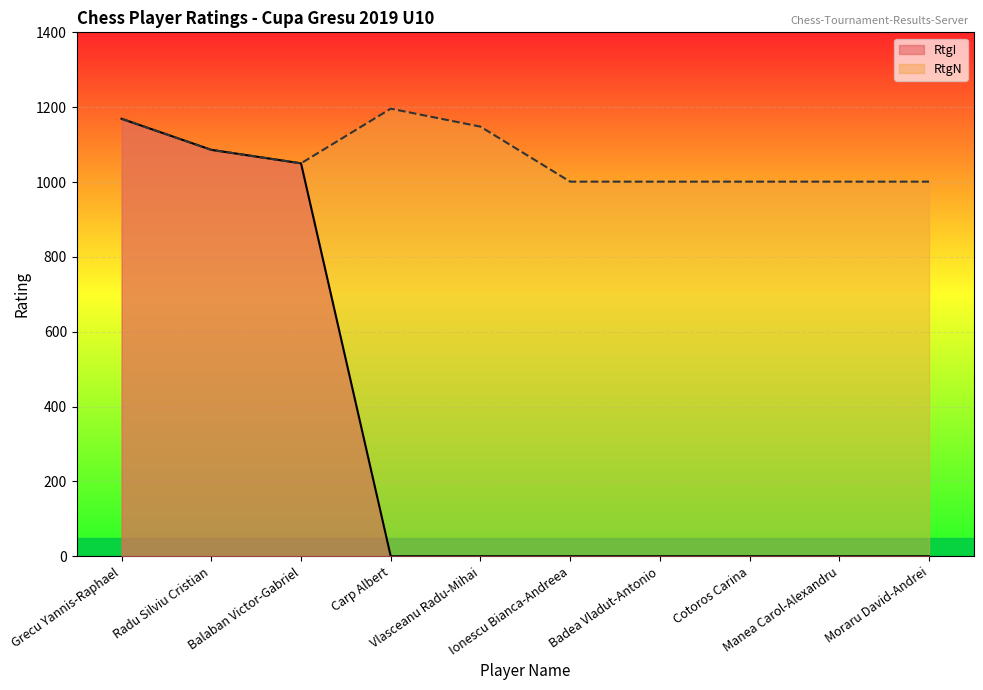

True or false: RtgN and RtgI cross at least once.

False